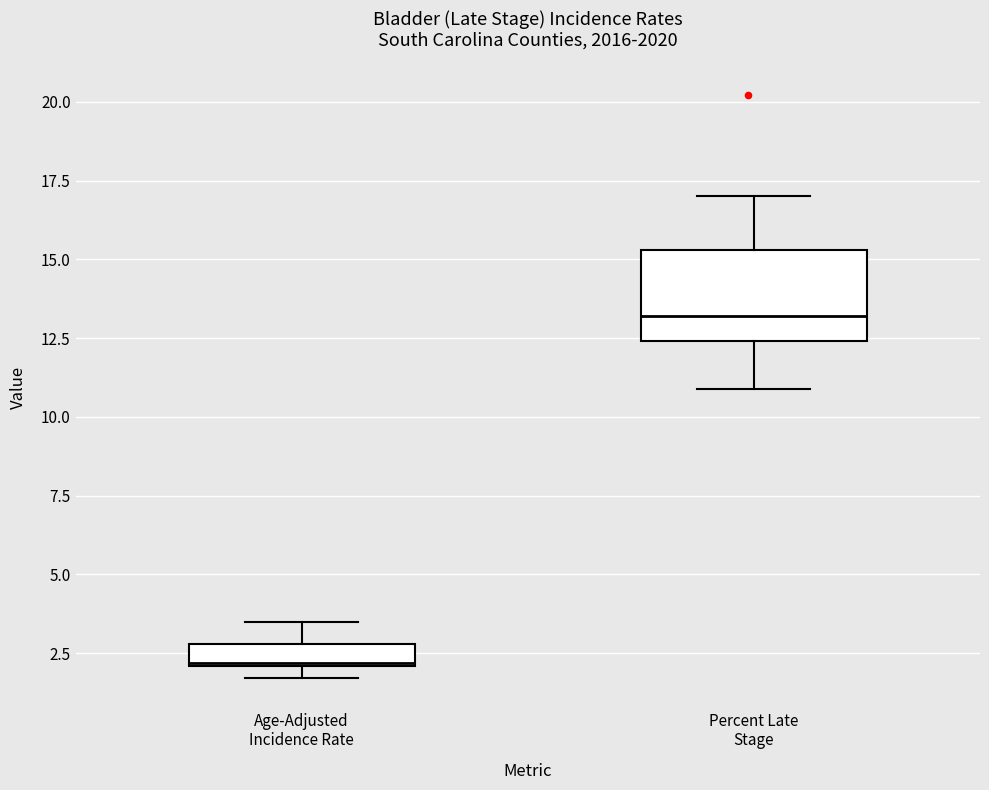

Which box has the lowest median line?

Age-Adjusted Incidence Rate